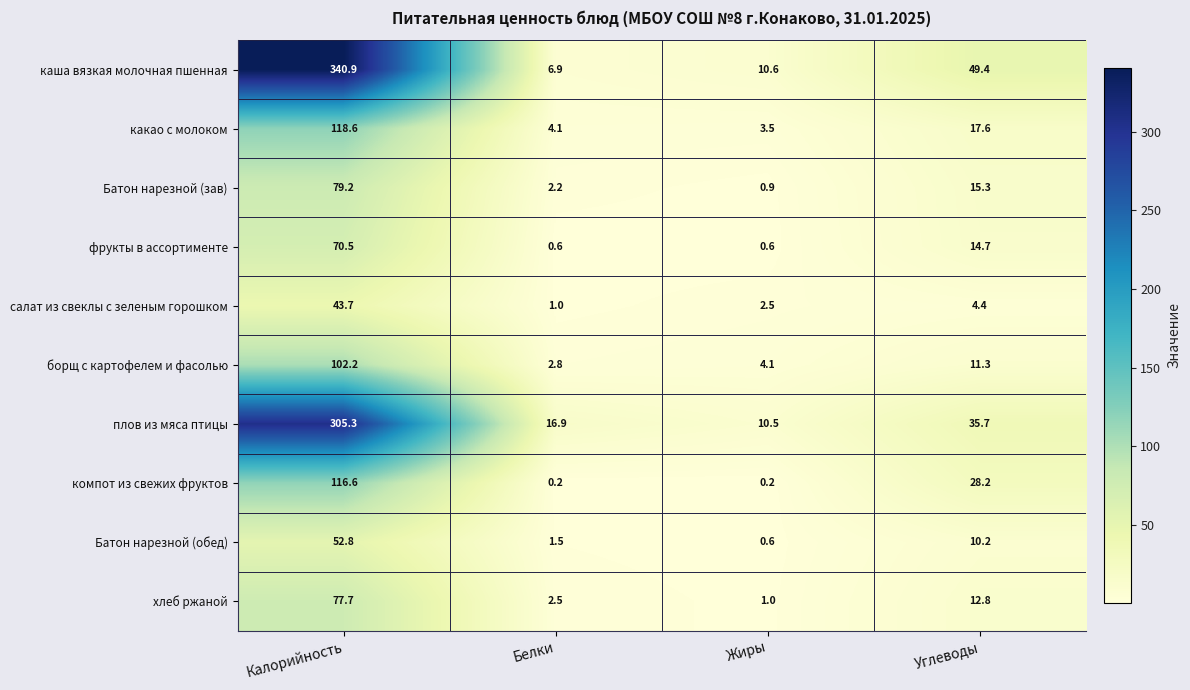

The какао с молоком series shows 1.1 at Жиры. True or false?

False